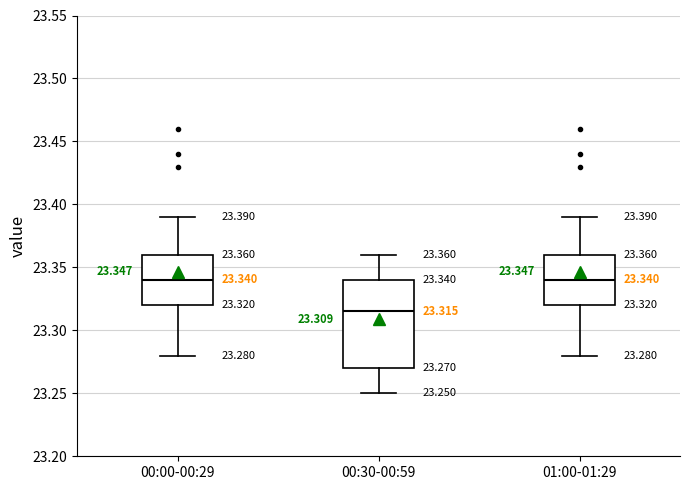

Which box is the tallest, from its lower edge to its upper edge?

00:30-00:59